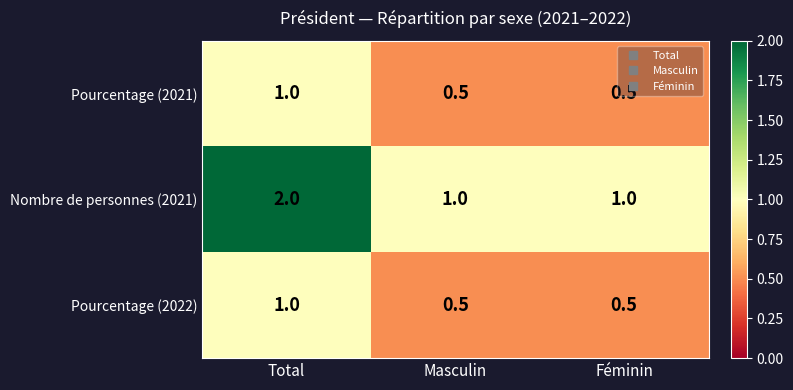

What value does the Pourcentage (2021) series have at Féminin?

0.5